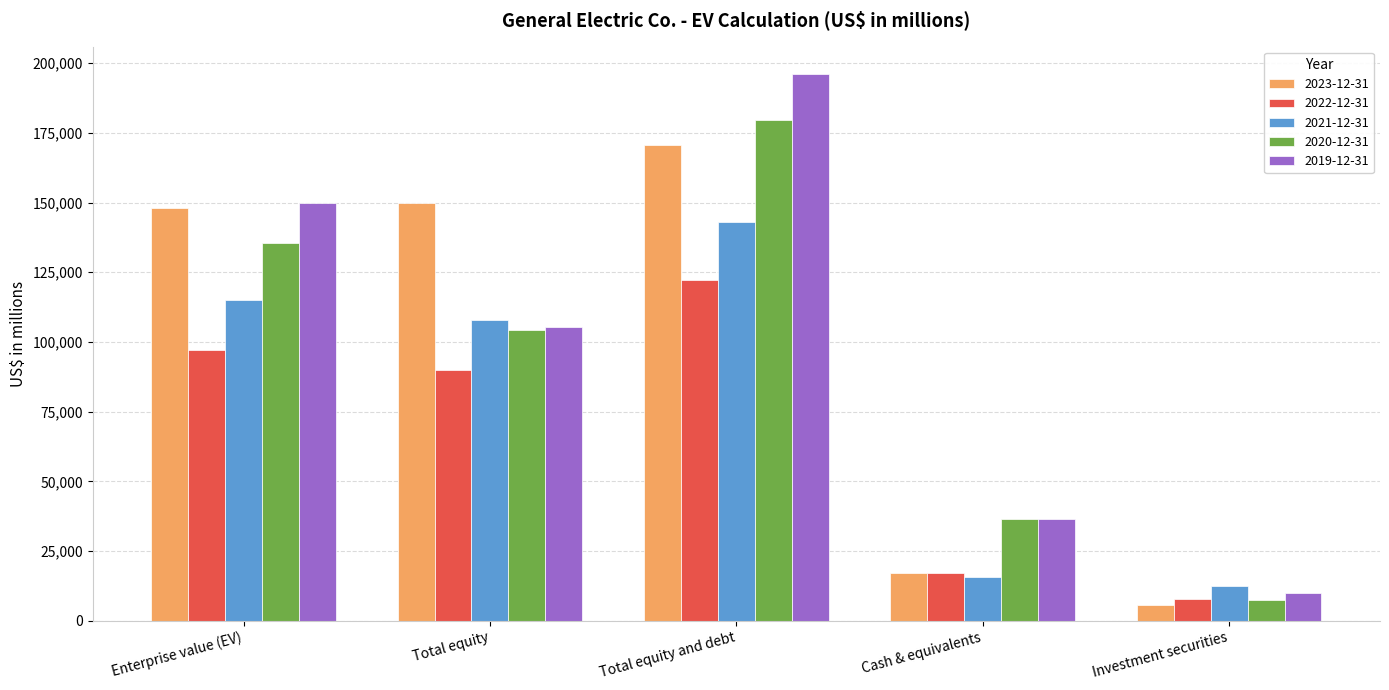

How many categories are shown in the chart?

5